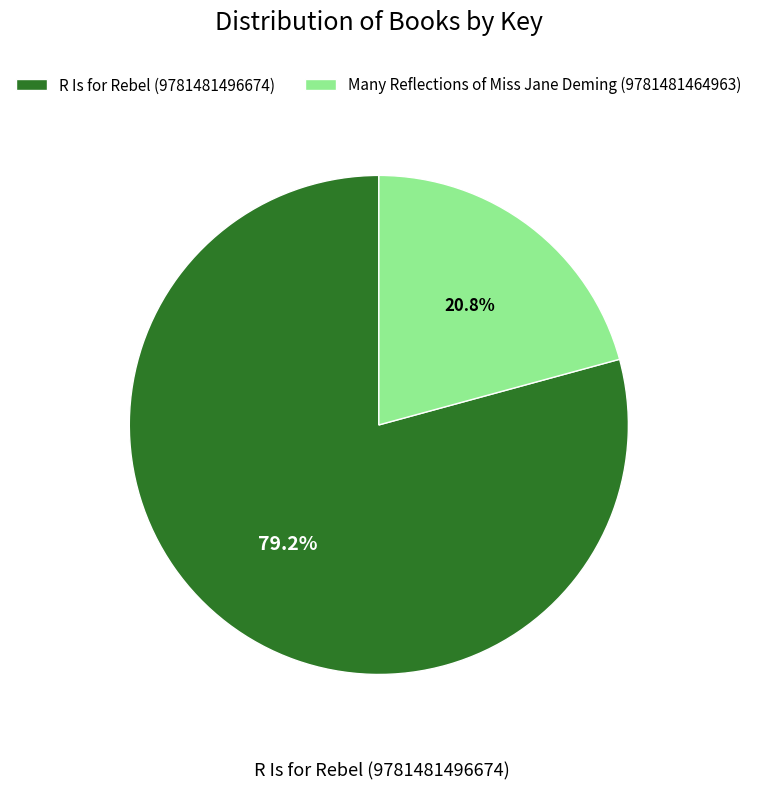

What is the smallest slice in the pie chart?

Many Reflections of Miss Jane Deming (9781481464963)